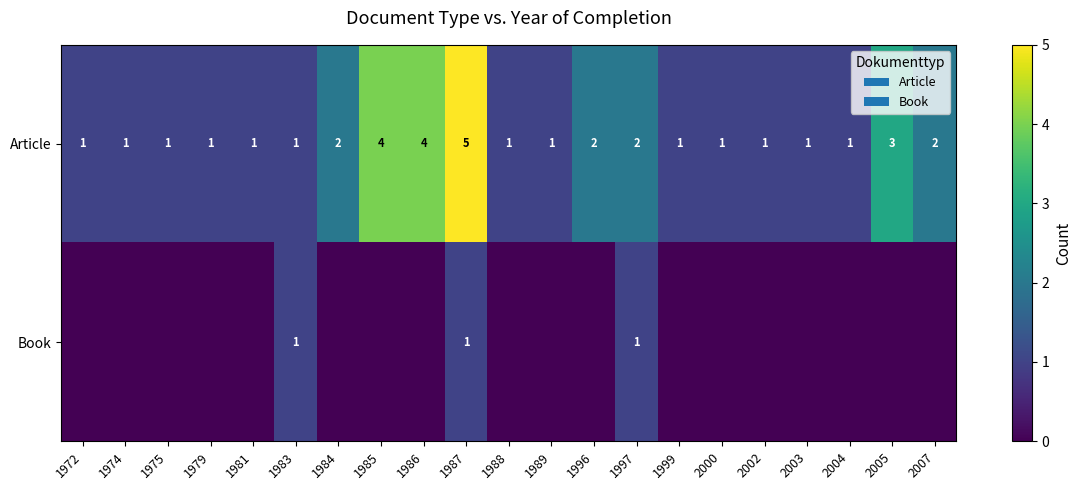

What is the sum of all Article values?

37